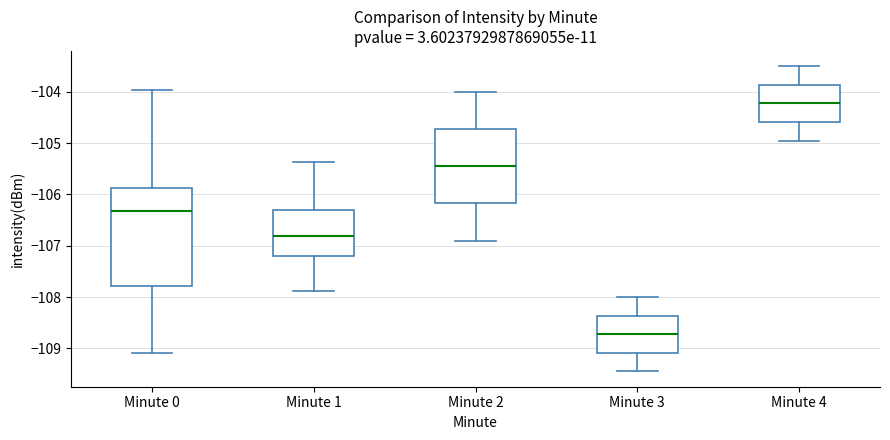

Where does the lower whisker of the box for Minute 1 end on the y-axis? The values are not printed on the chart, so give them approximately, as read against the axis.

-107.9